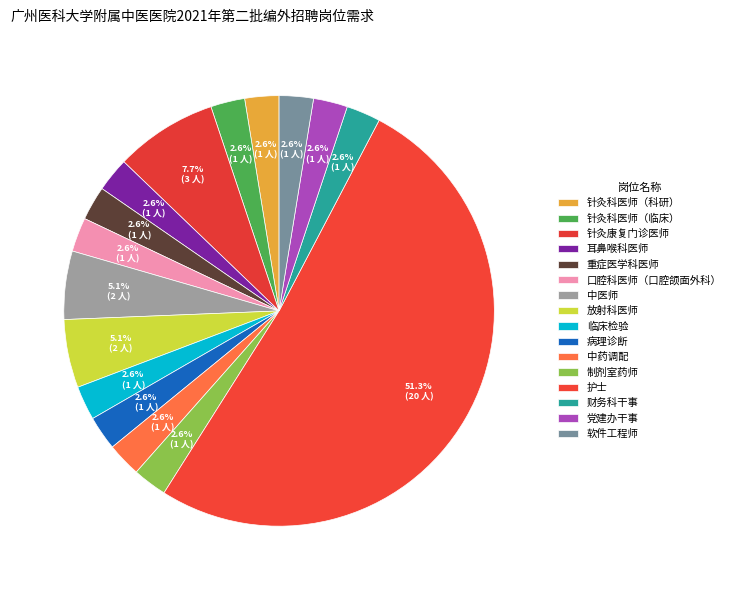

Which category has the smallest portion of the pie?

针灸科医师（科研）